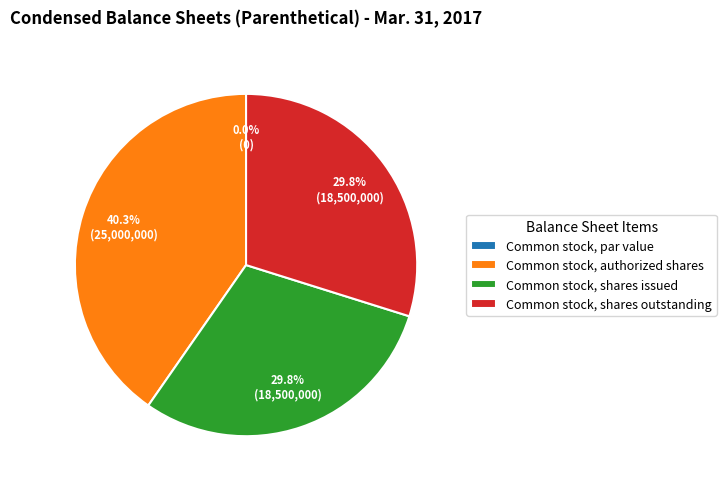

True or false: Common stock, authorized shares accounts for 40% of the total.

True